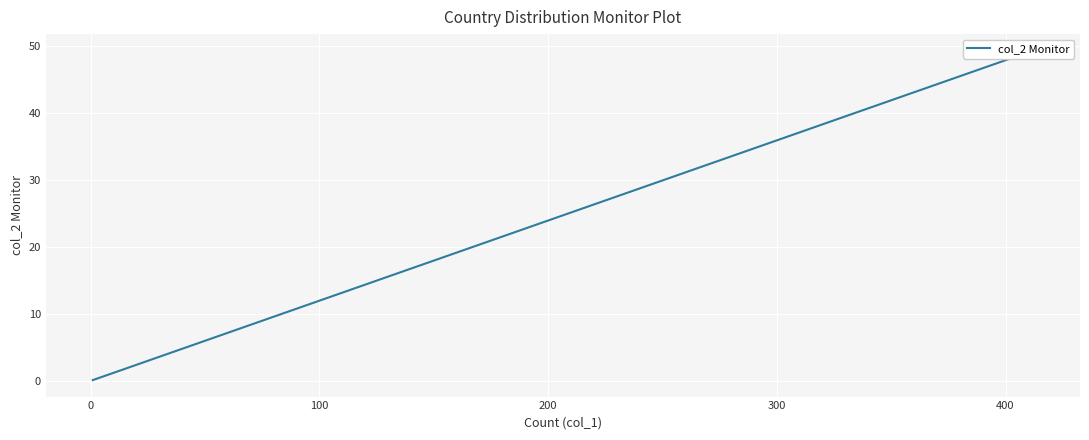

What position from the left is 400?

6